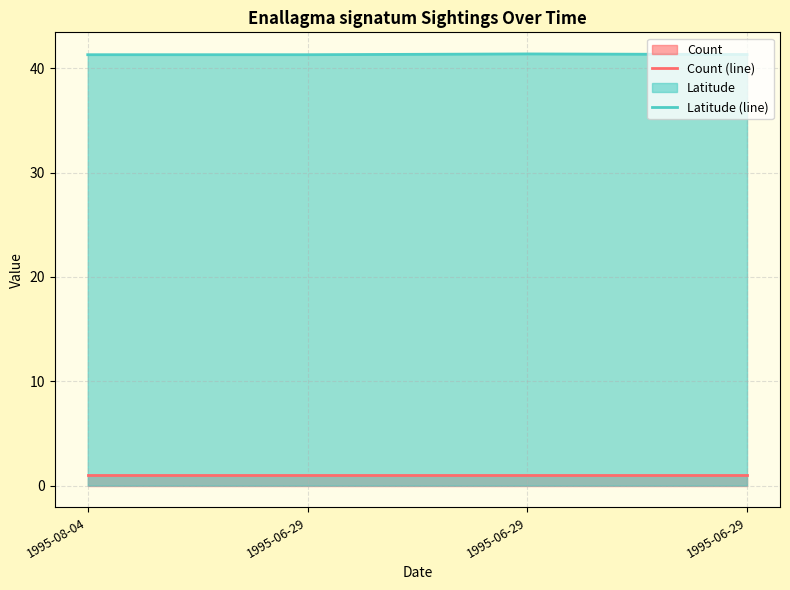

What is the total value across all series at 1995-06-29?

42.3